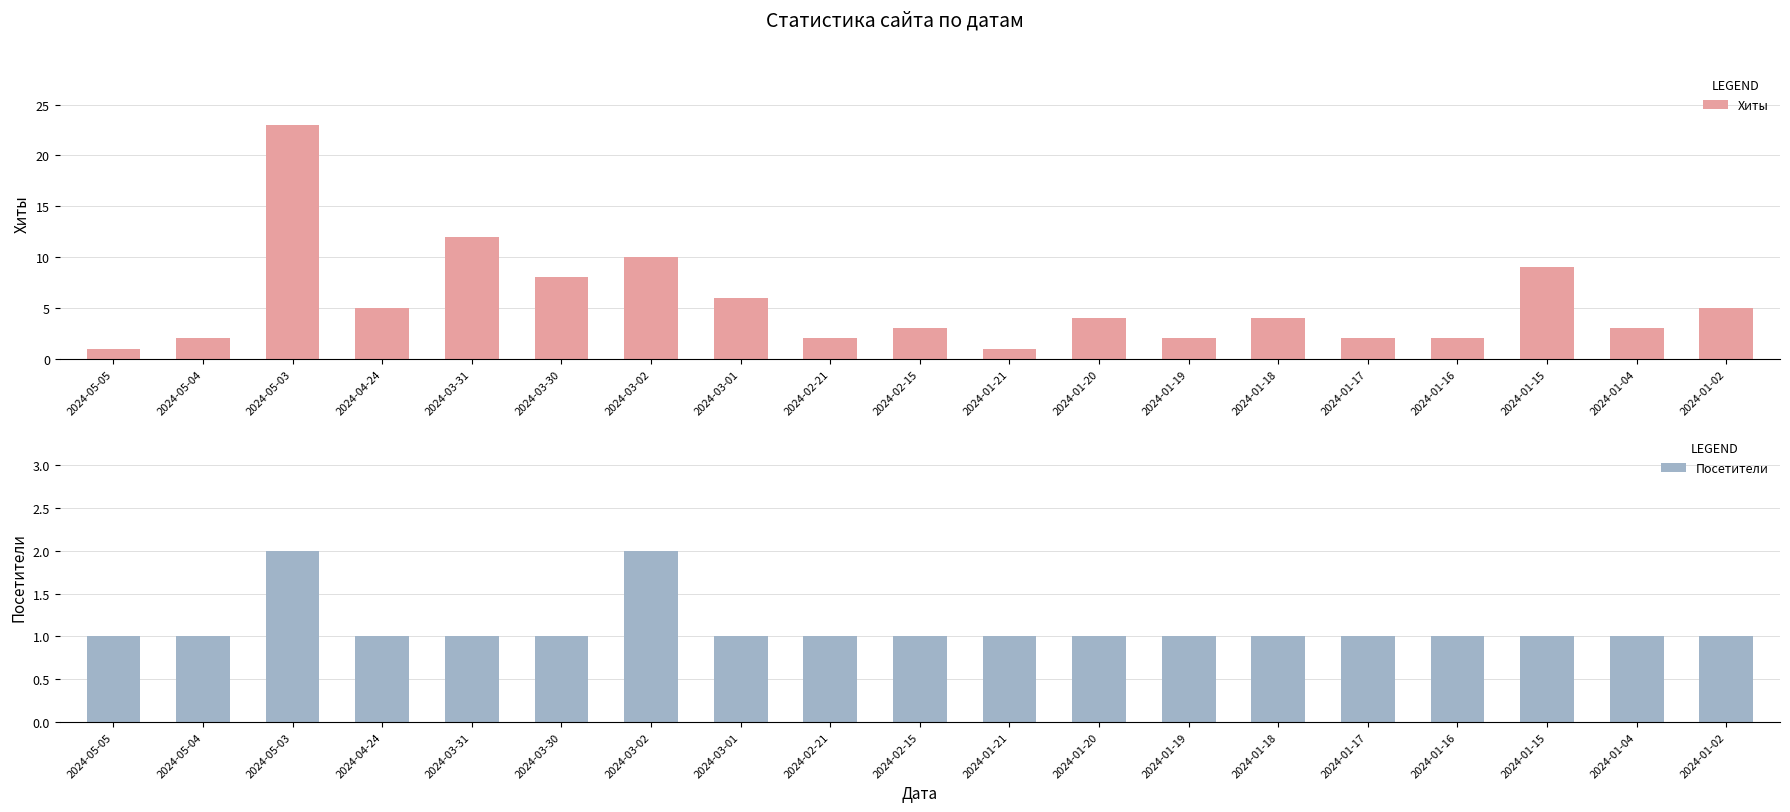

Is the value of Хиты at 2024-01-19 greater than the value of Посетители at 2024-05-04?

Yes